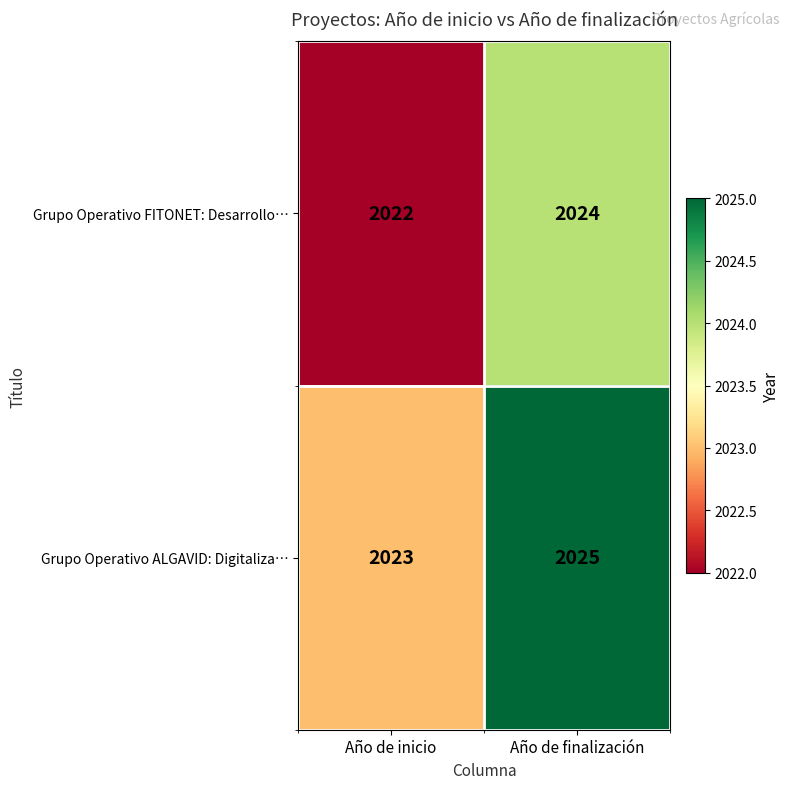

What is the smallest value displayed?

2022